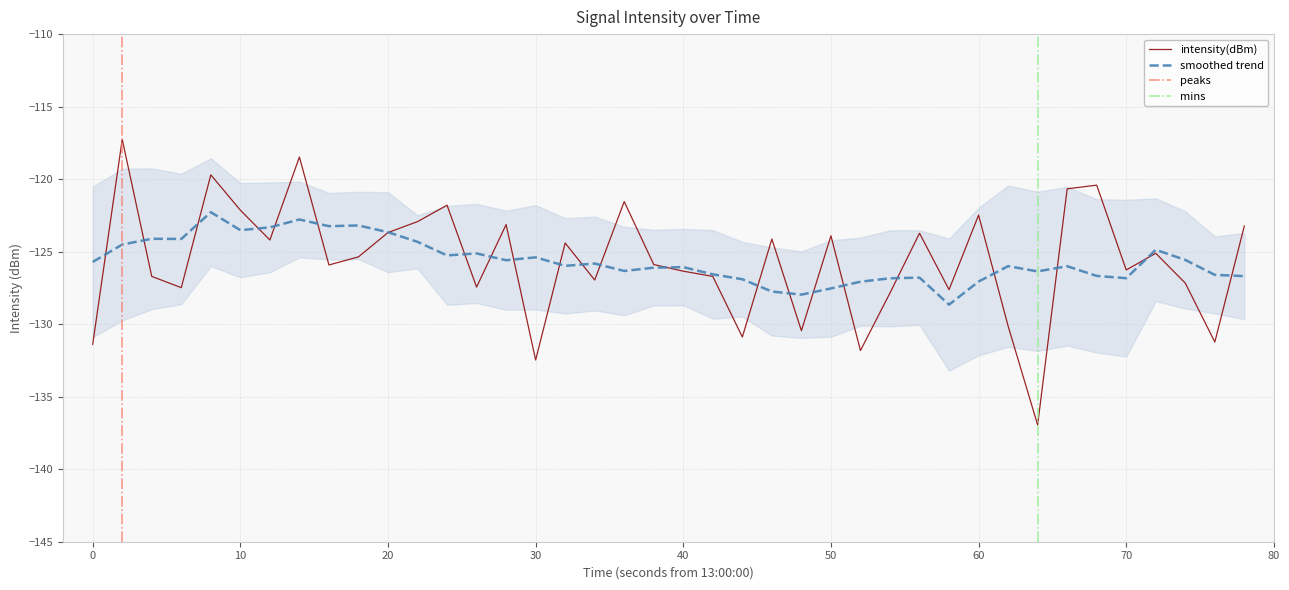

Count the number of categories in the chart.

40